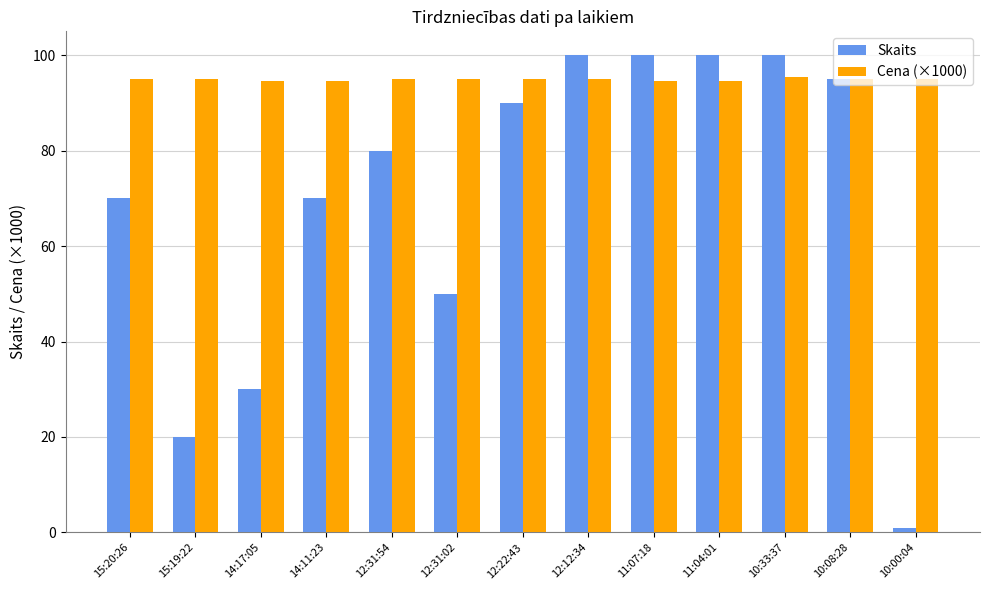

What is the difference between the second highest and minimum values in the Cena (×1000) series?

0.5